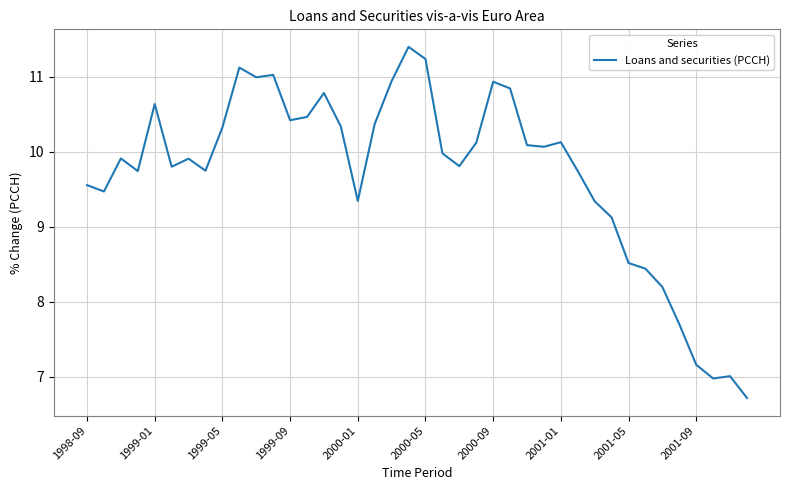

What is the greatest value displayed?

11.4